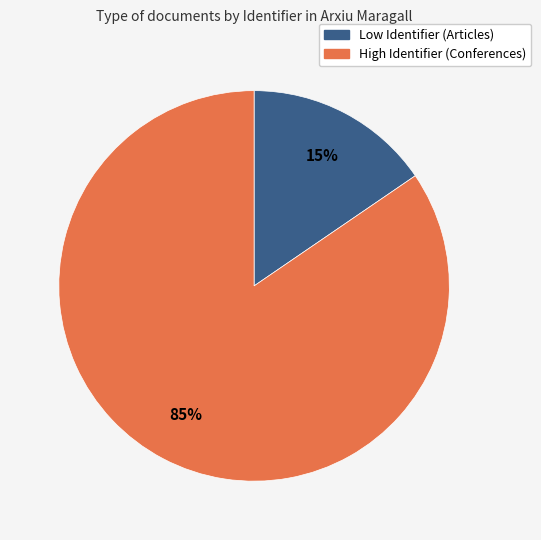

Does any single category account for the majority?

Yes